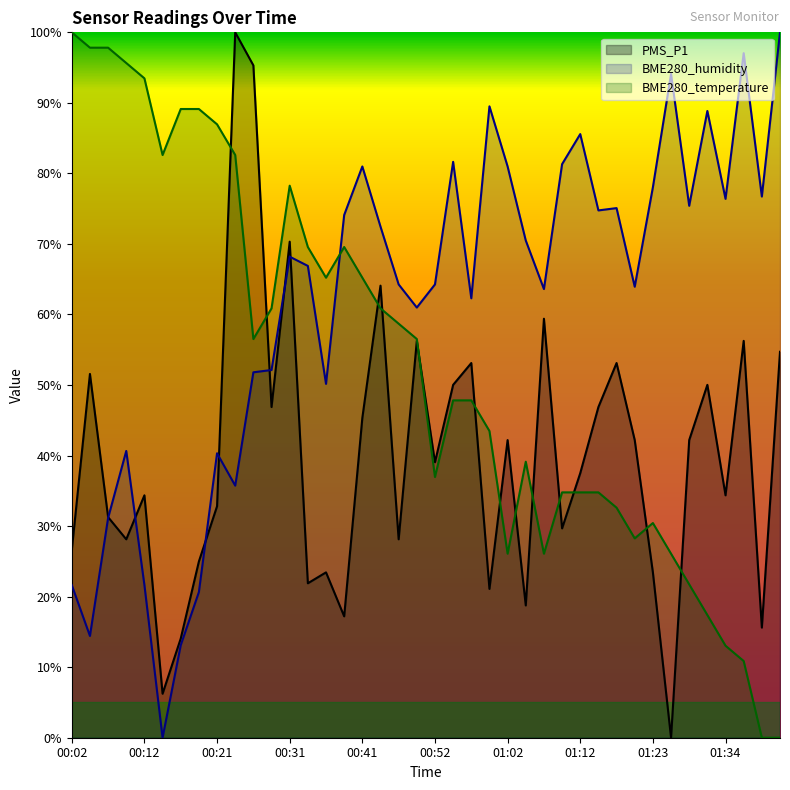

How many values in the PMS_P1 series are below 39?

20